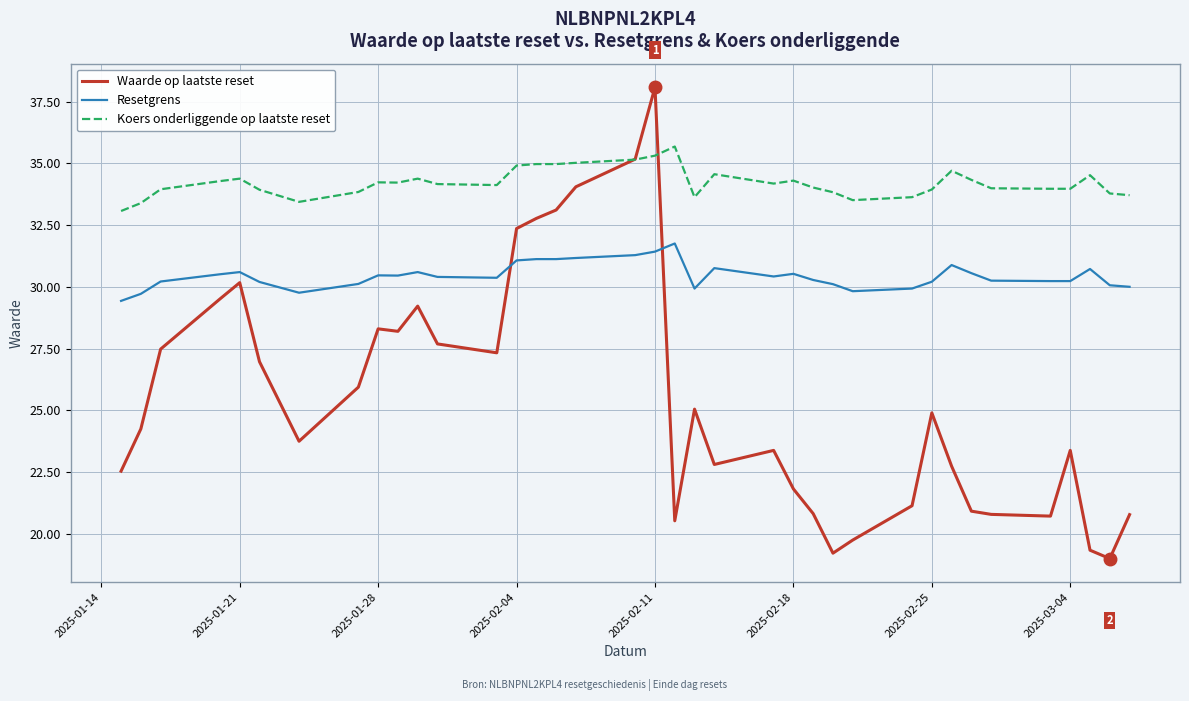

Which series has the largest total across all categories?

Koers onderliggende op laatste reset